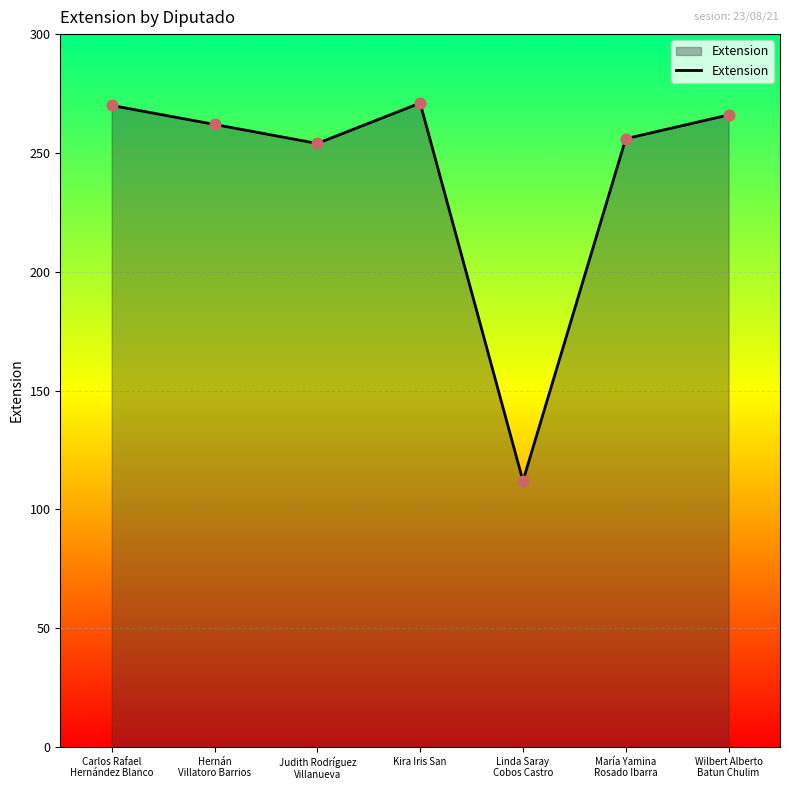

What is the change in value from Linda Saray
Cobos Castro to Wilbert Alberto
Batun Chulim?

+154